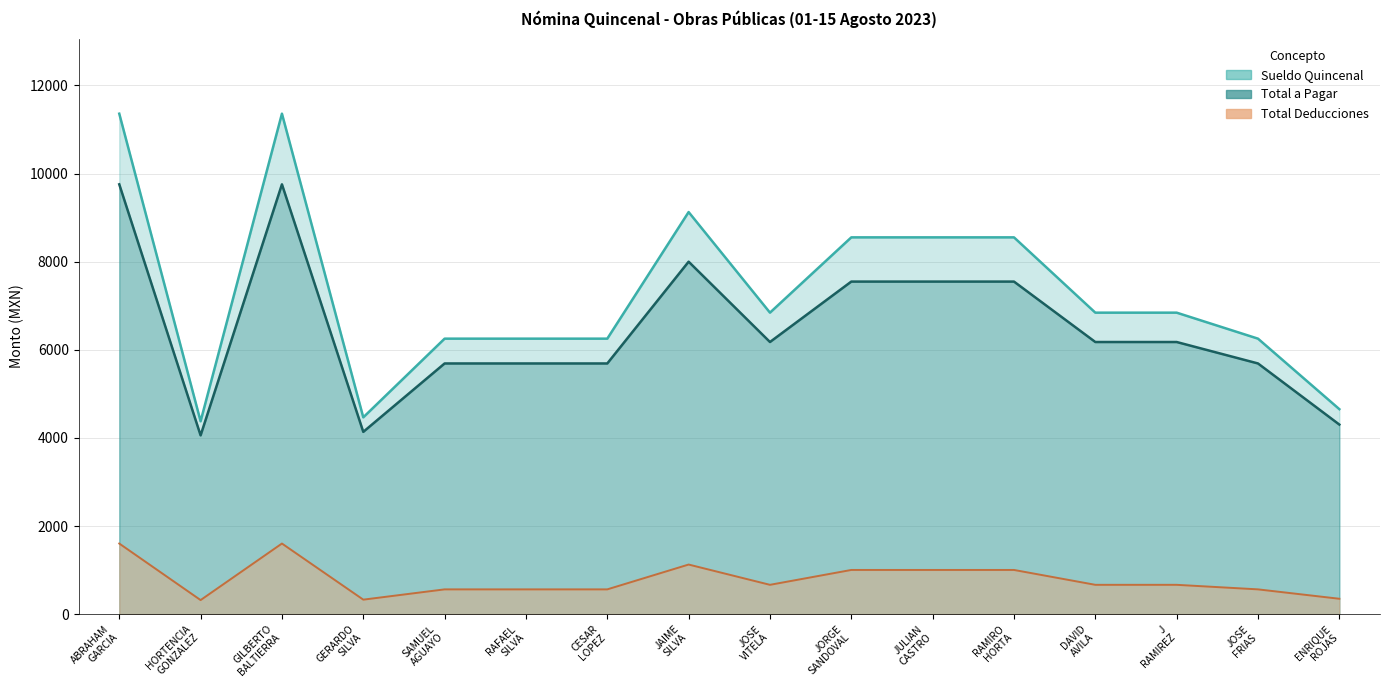

Between GILBERTO BALTIERRA and JOSE VITELA, which series saw the biggest shift?

Sueldo Quincenal